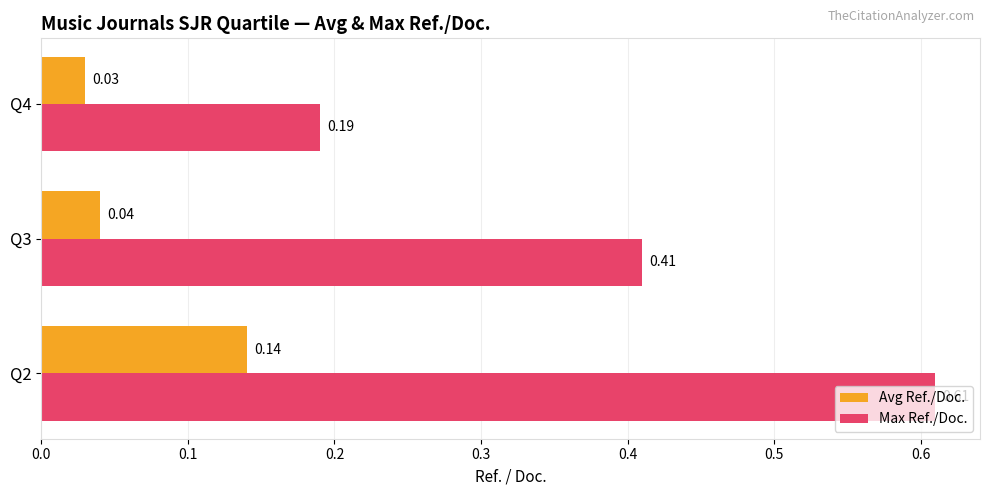

Which series has the widest spread of values?

Max Ref./Doc.